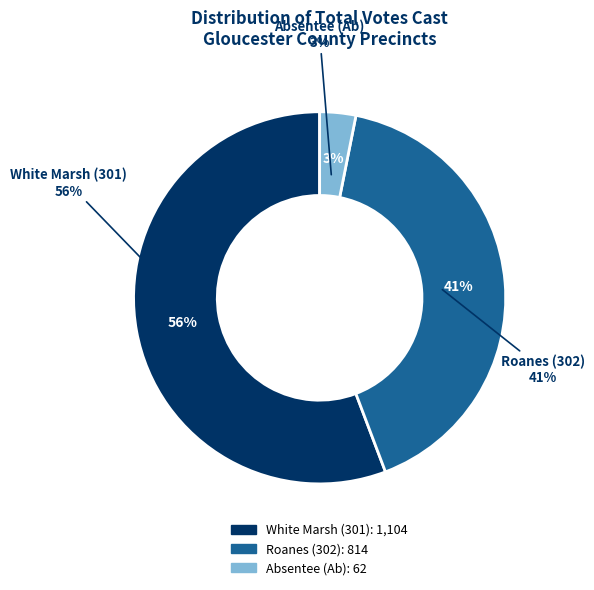

True or false: White Marsh (301) accounts for 50% of the total.

False